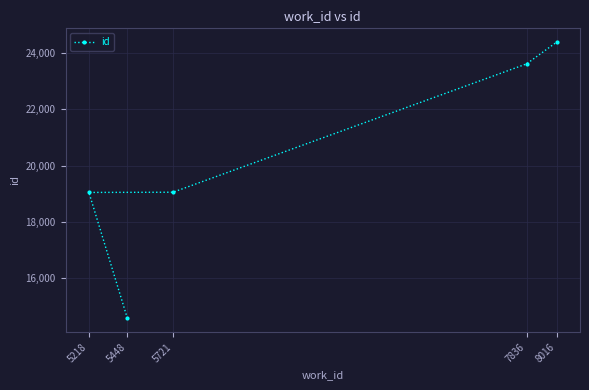

The chart shows a value of 32497 at 7836. True or false?

False